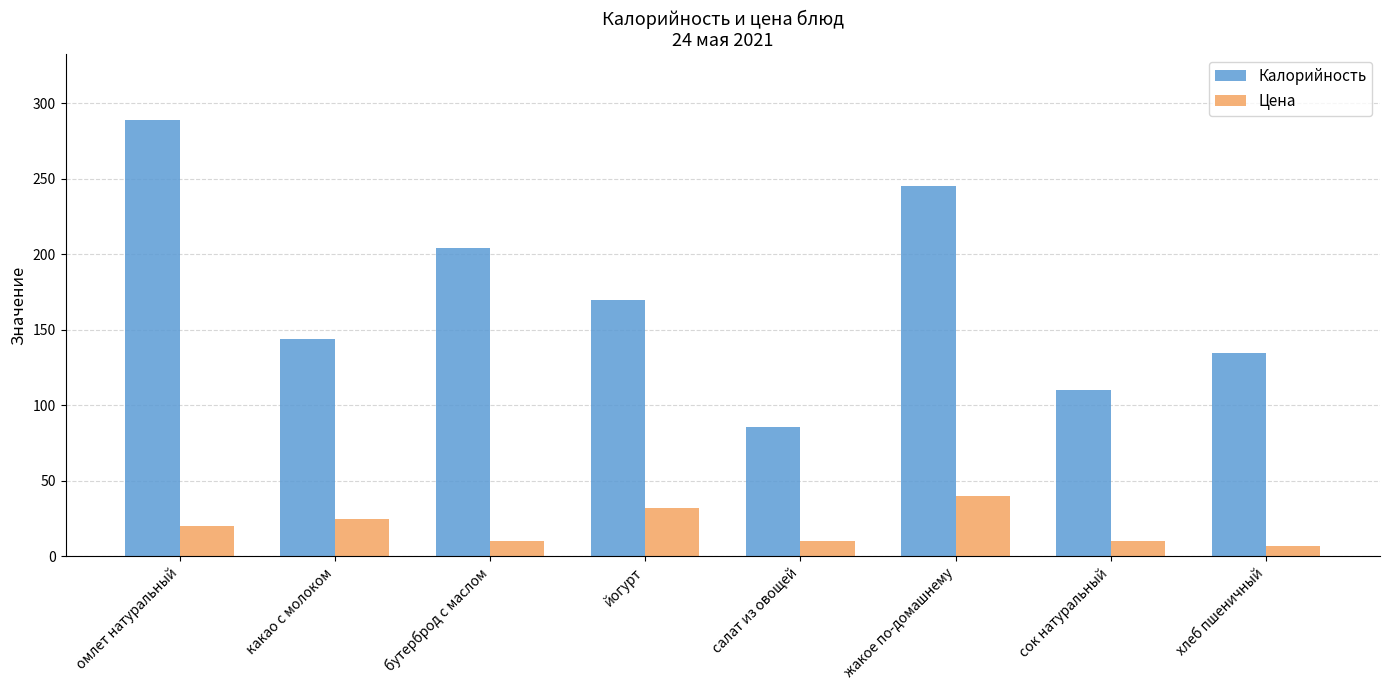

The value of Калорийность at омлет натуральный is 289.0. True or false?

True